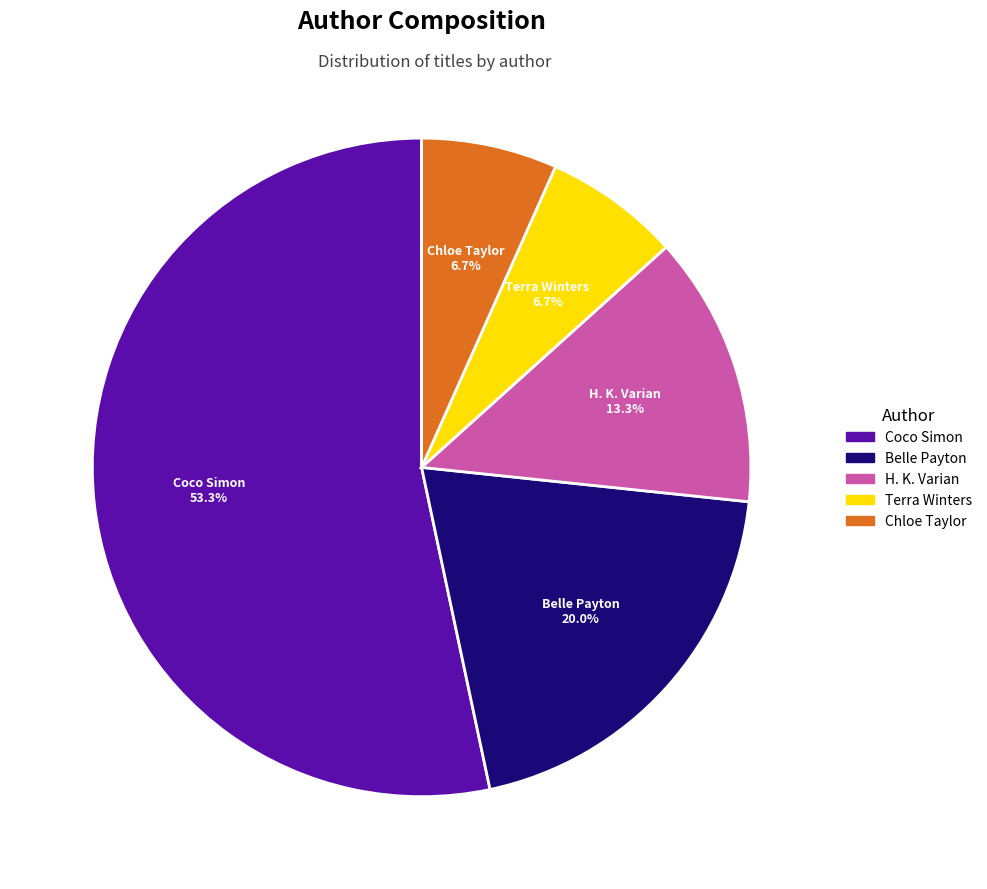

Is there any slice that represents more than half of the pie?

Yes